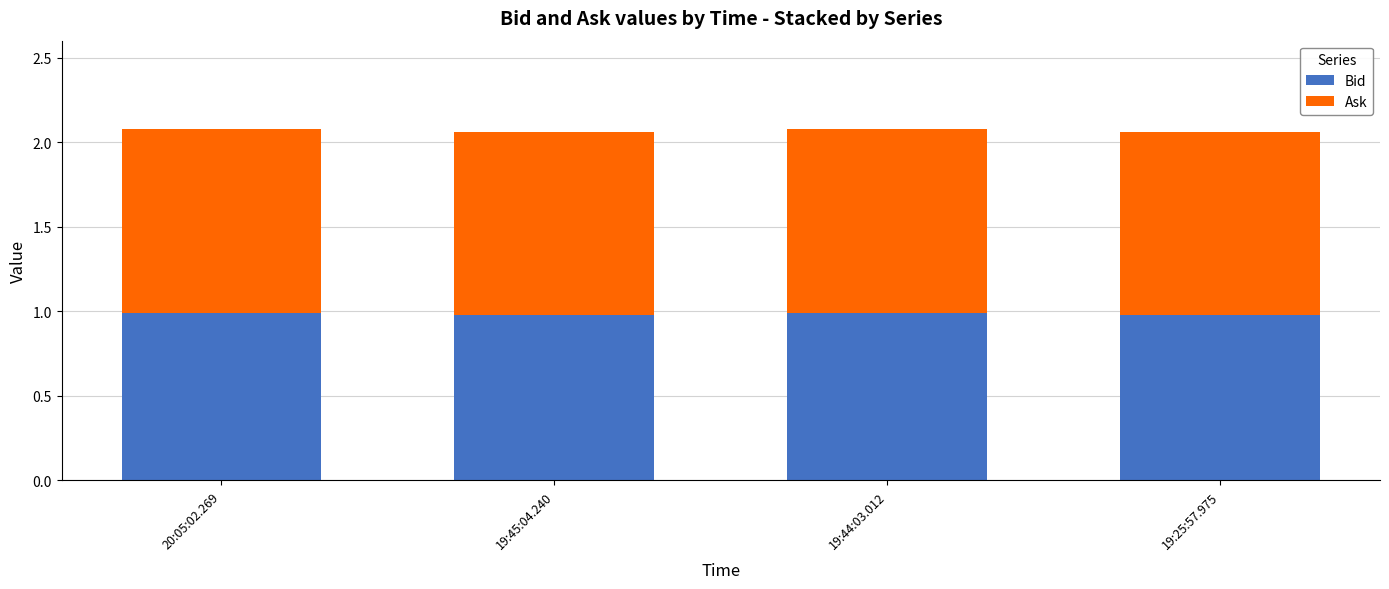

What is the lowest value of the Bid series?

1.0